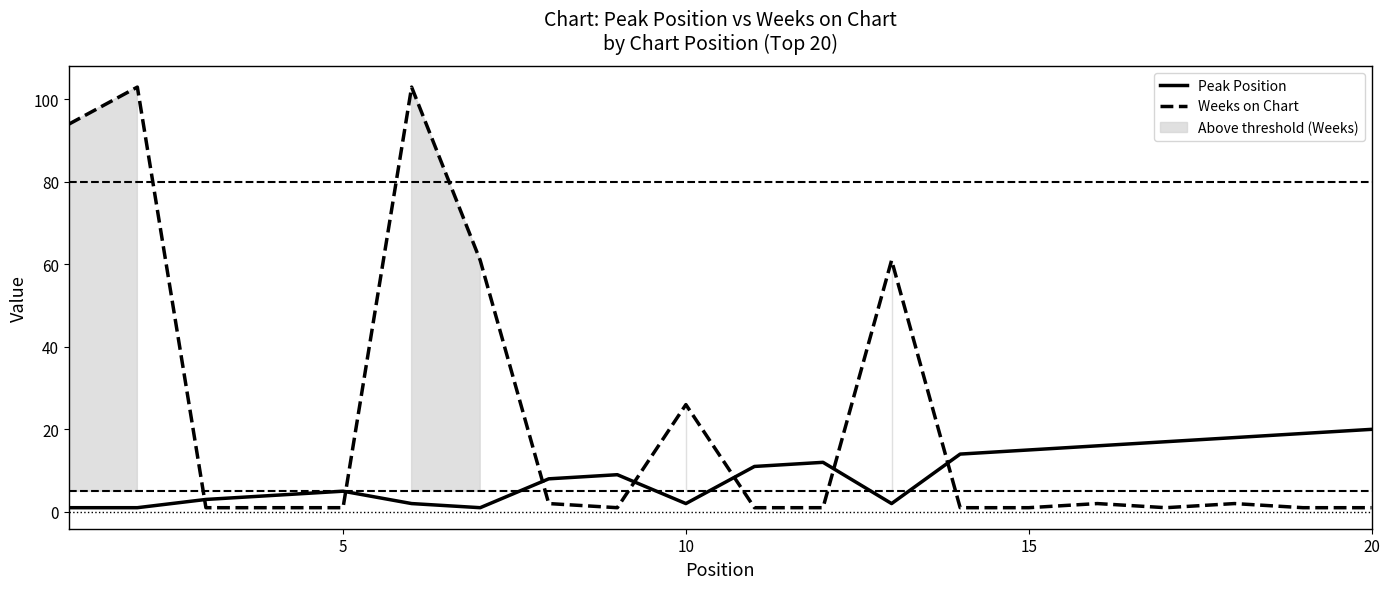

How many data points in Weeks on Chart are above 1?

9